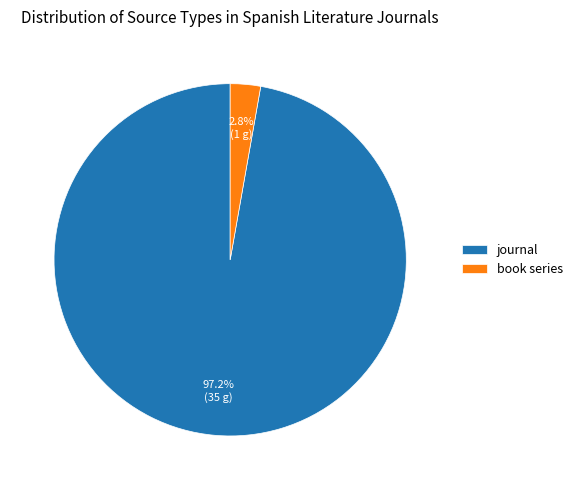

Which slice is the largest?

journal